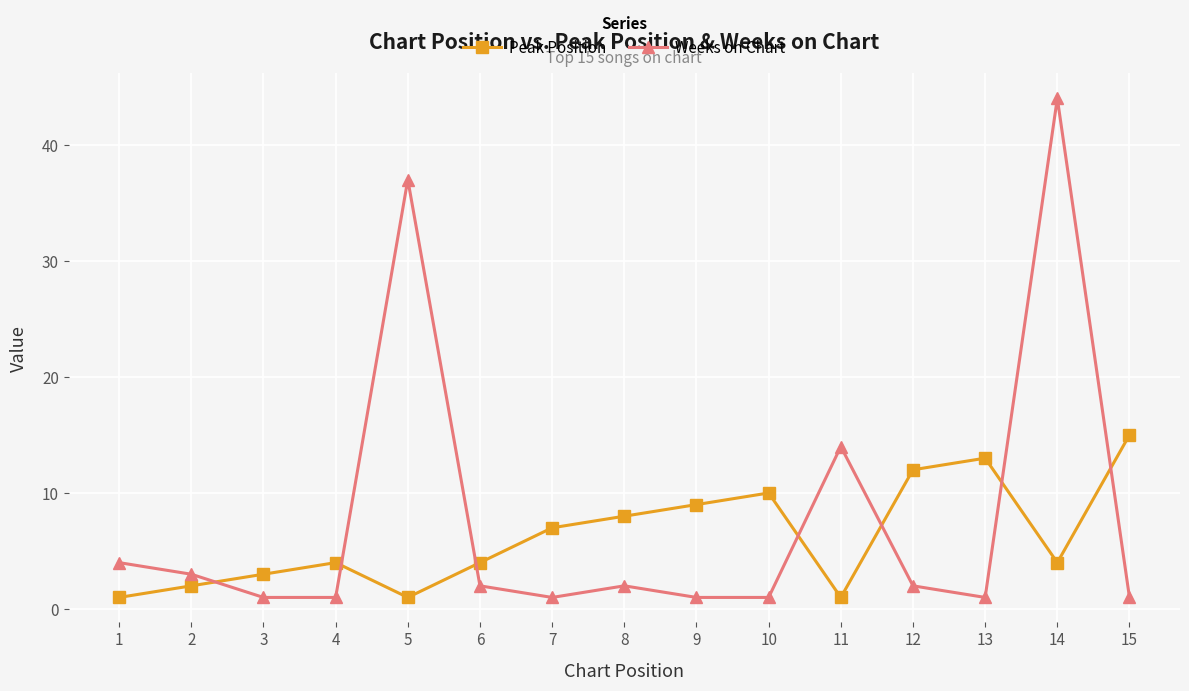

What is the minimum value shown in the chart?

1